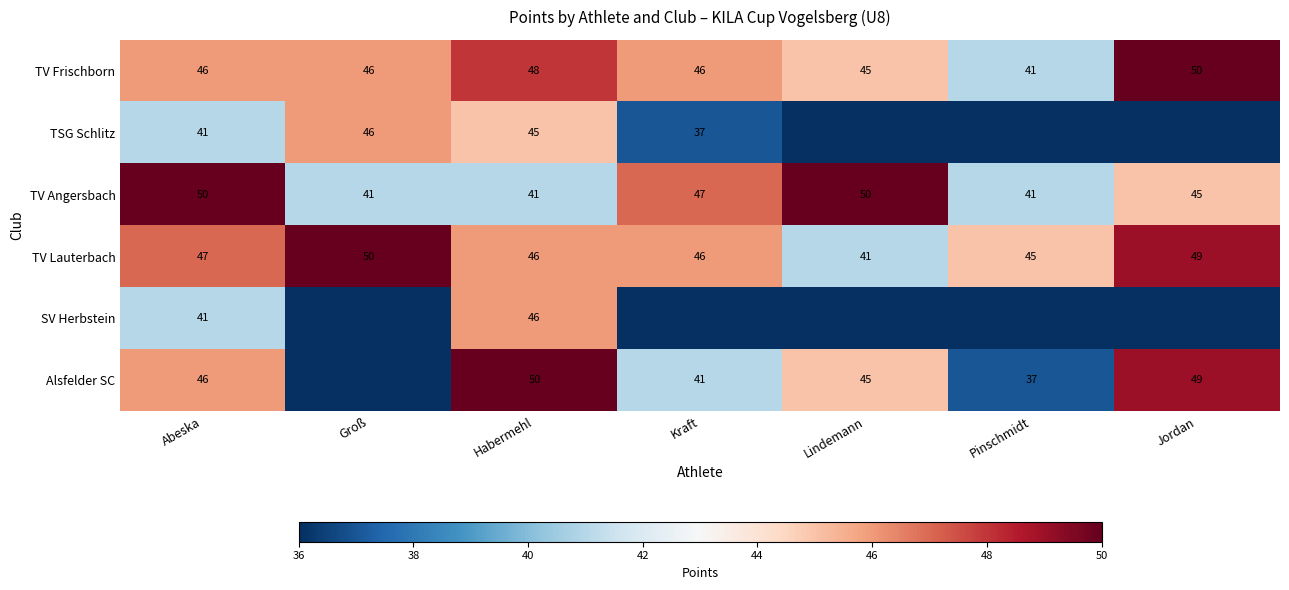

What is the total value across all series at Abeska?

271